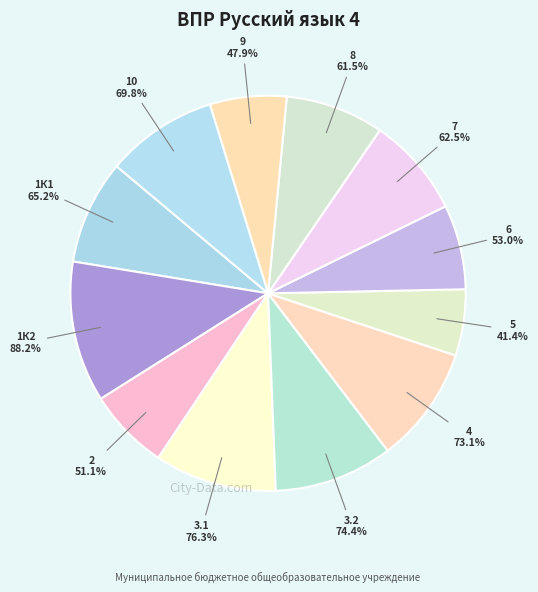

Is it true that 10 is 9% of the pie?

True